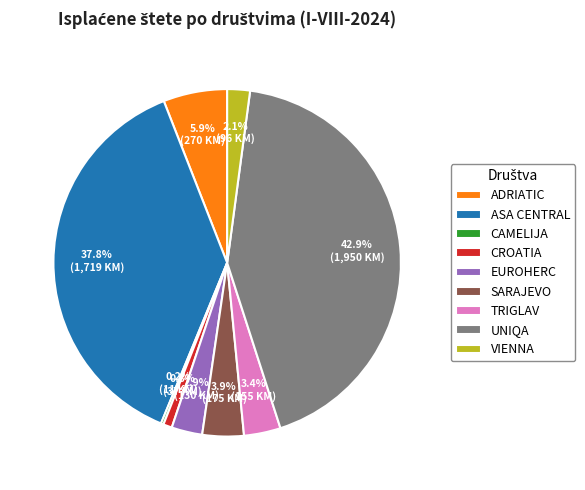

What percentage is the SARAJEVO slice, to the nearest percent?

4%